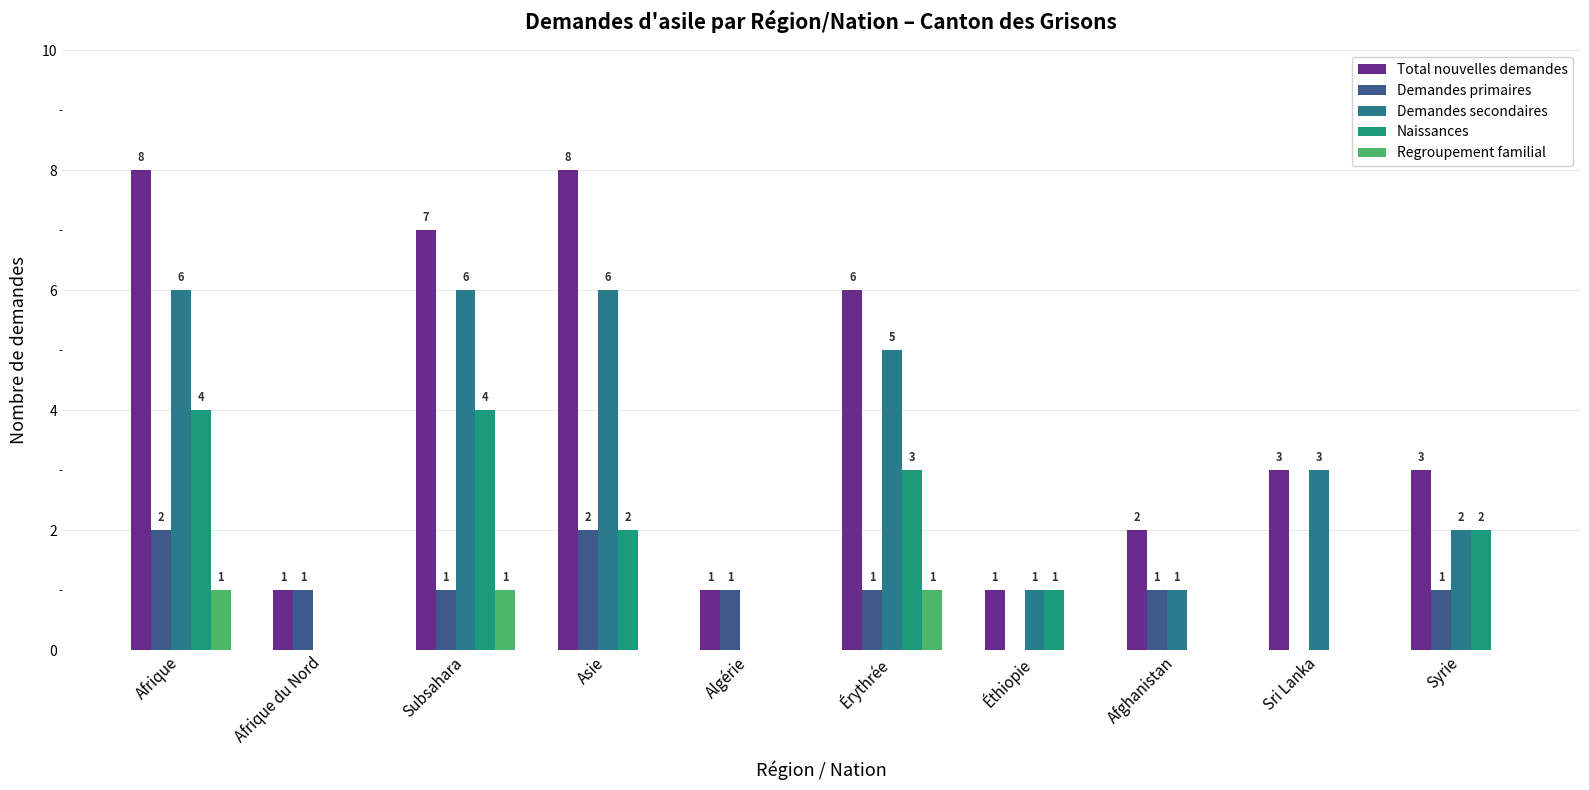

What is the total value across all series at Asie?

18